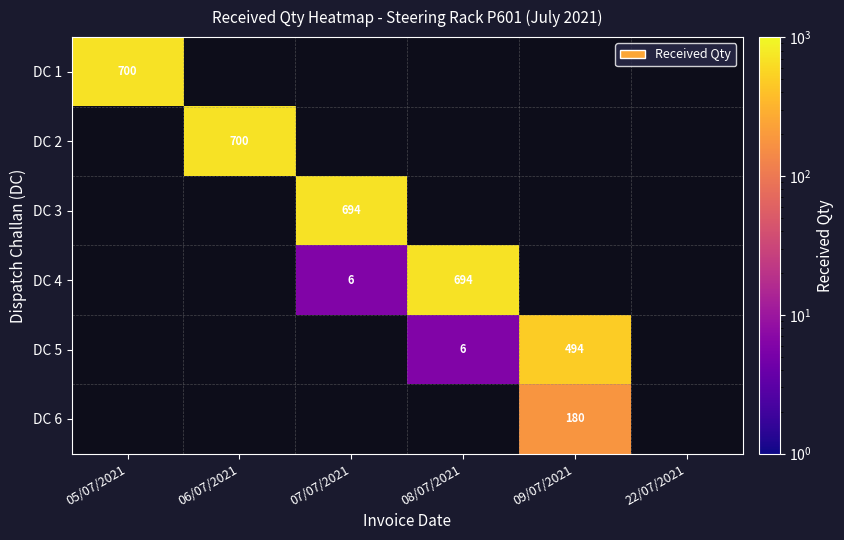

Which category has the highest value across all series?

05/07/2021